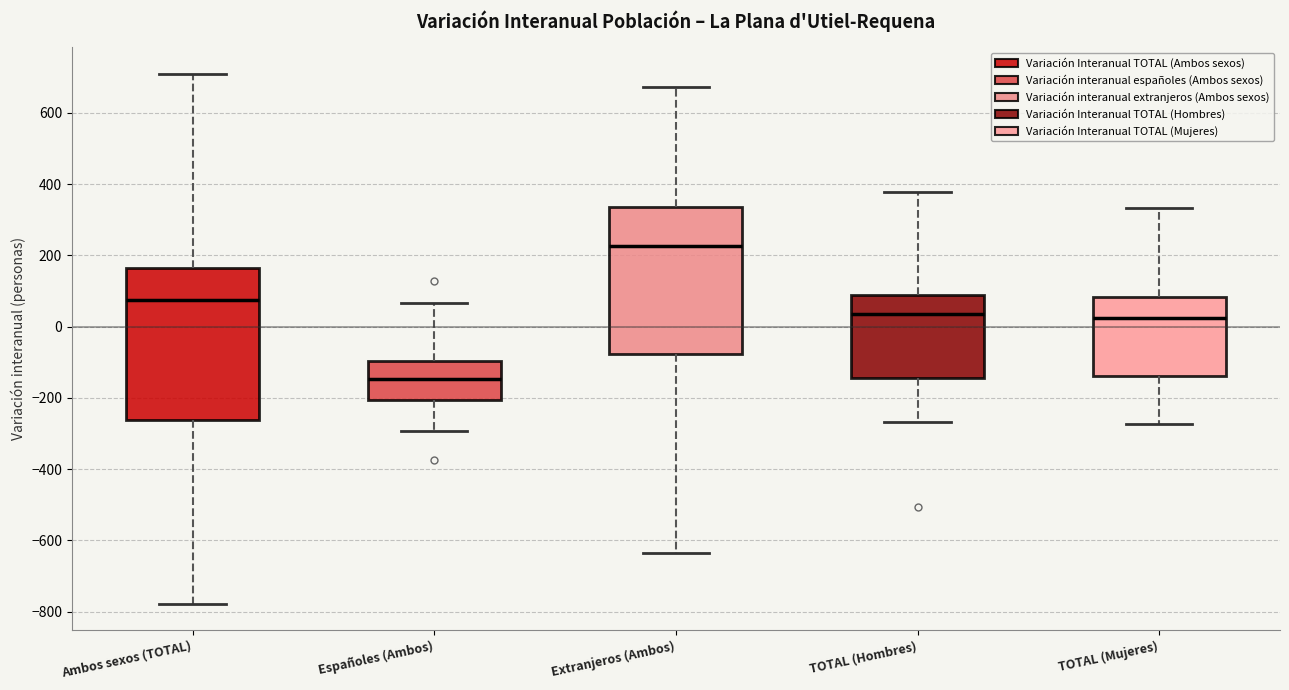

Reading left to right, read every box against the y-axis: the position of its median line, the range the box covers, and the ends of its whiskers. The values are not printed on the chart, so give them approximately, as read against the axis.

Ambos sexos (TOTAL): median 80, box -260 to 160, whiskers -780 to 720
Españoles (Ambos): median -140, box -200 to -100, whiskers -300 to 60
Extranjeros (Ambos): median 220, box -80 to 340, whiskers -640 to 680
TOTAL (Hombres): median 40, box -140 to 80, whiskers -260 to 380
TOTAL (Mujeres): median 20, box -140 to 80, whiskers -280 to 340